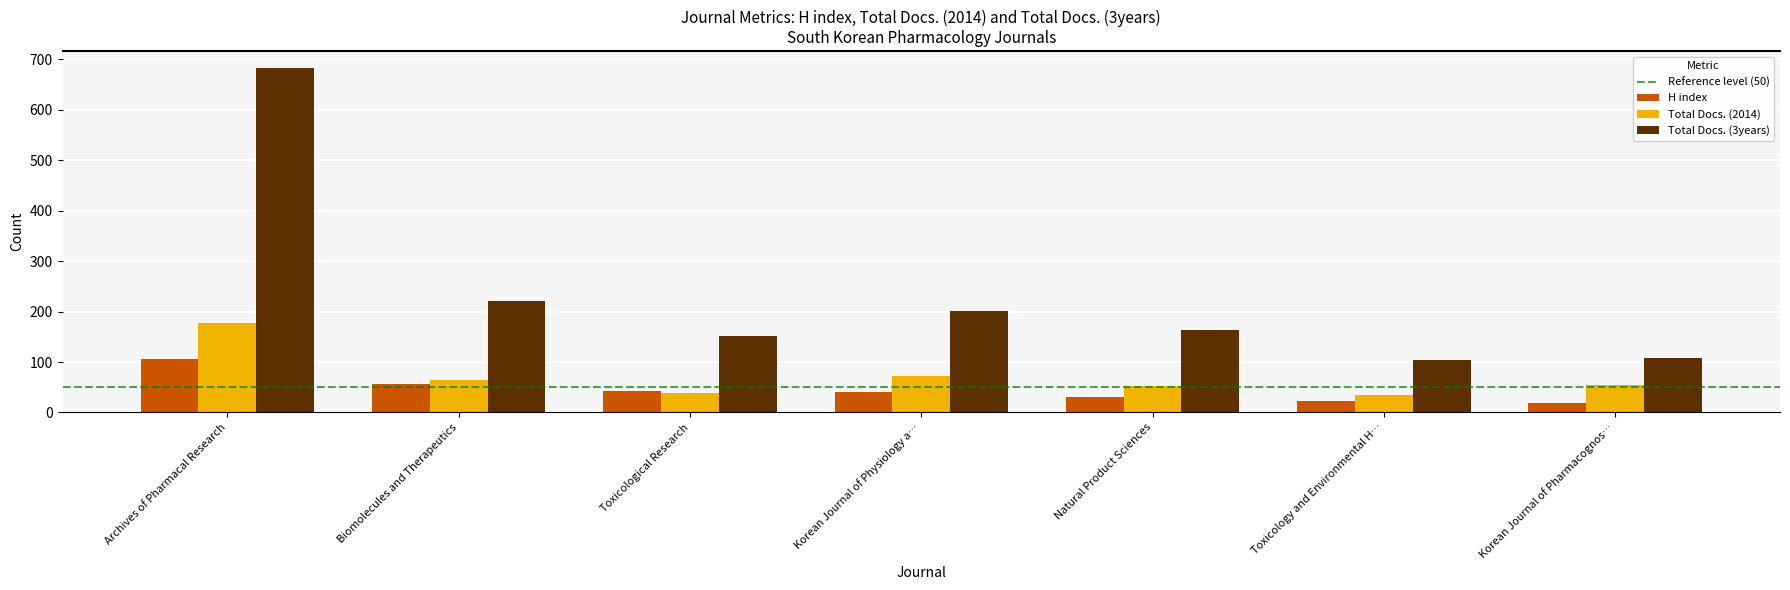

What is the sum of the Total Docs. (3years) values at Toxicology and Environmental H… and Korean Journal of Physiology a…?

305